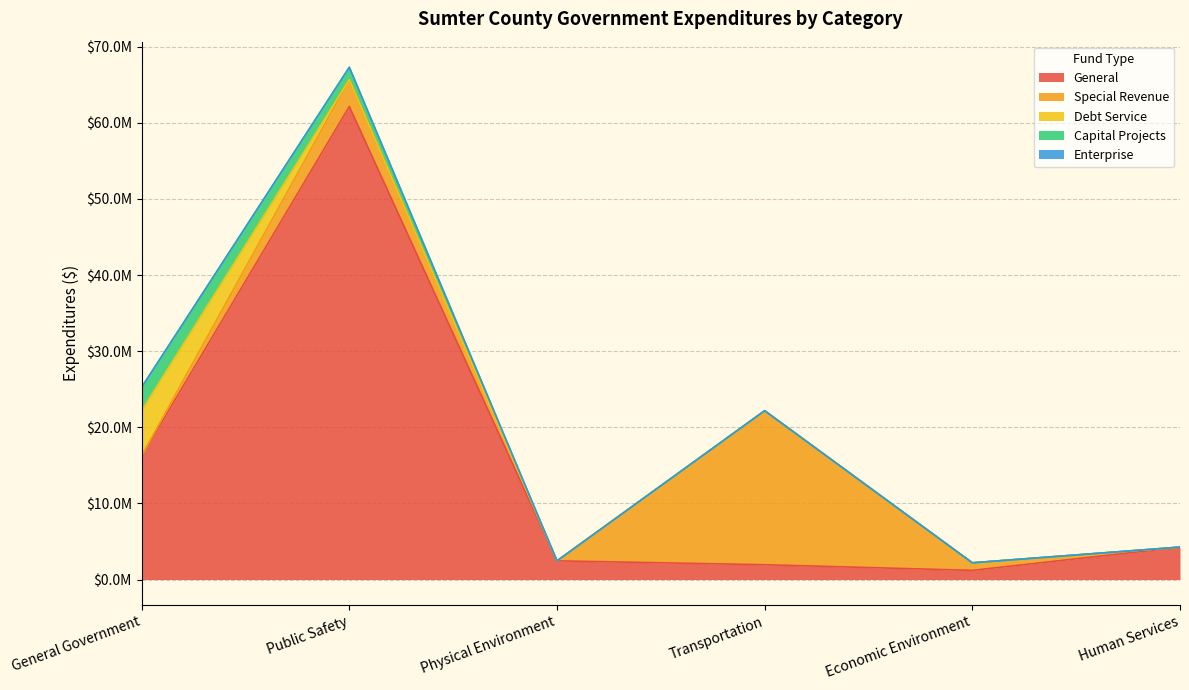

Does the chart display data point markers on the line(s)?

No